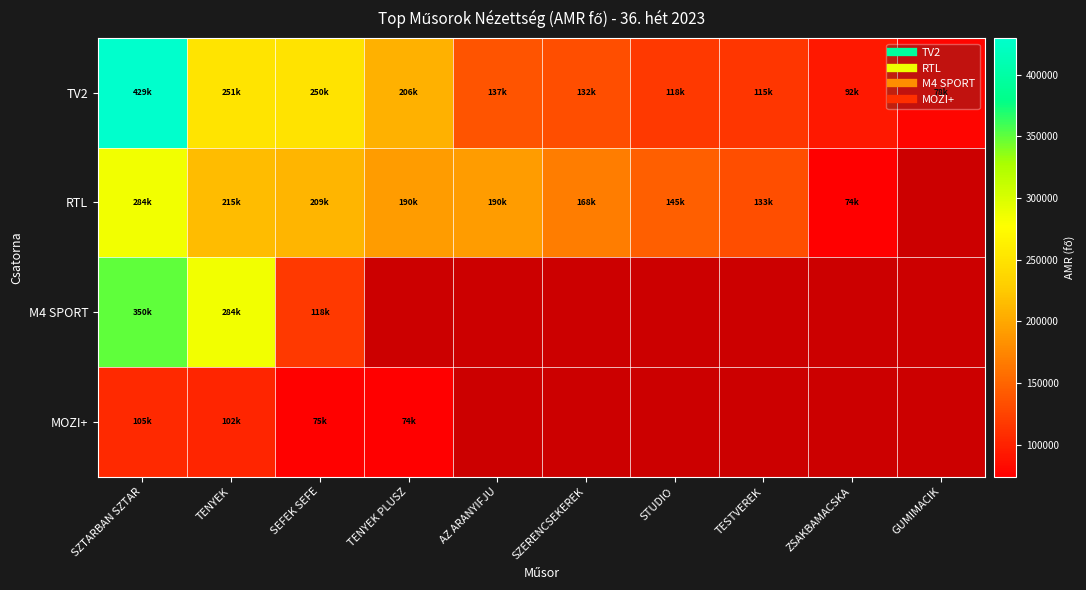

At which category is the sum across all series the highest?

SZTARBAN SZTAR